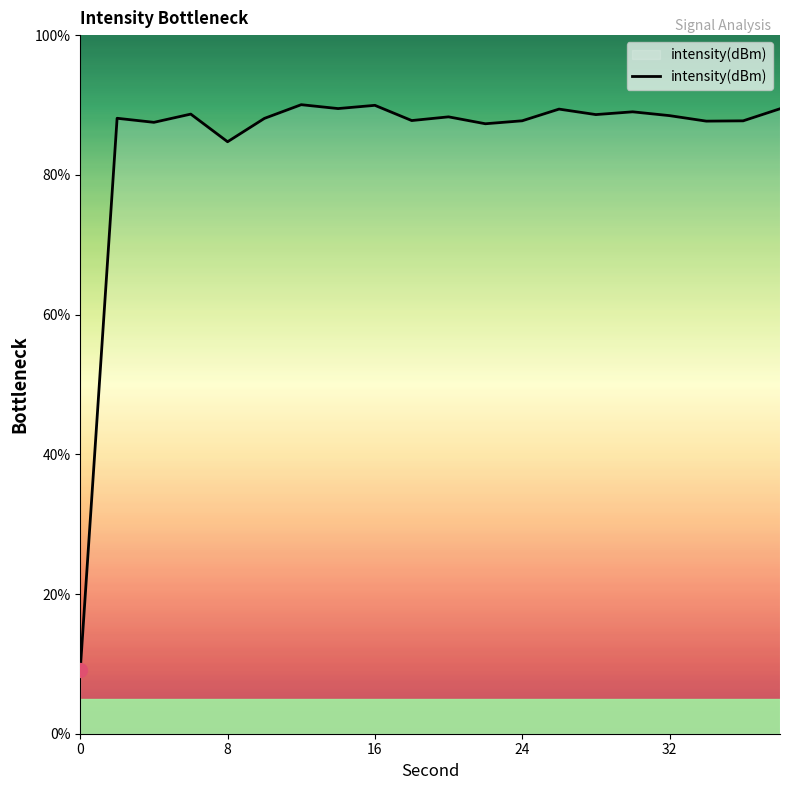

What is the minimum value shown in the chart?

9.2